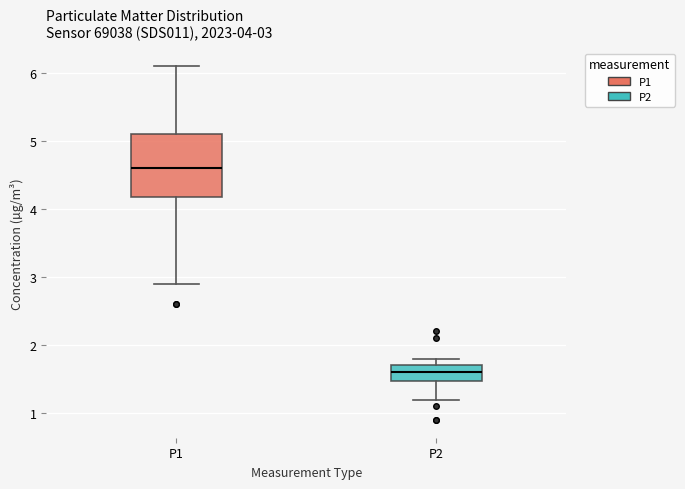

Which box's median line is the highest?

P1